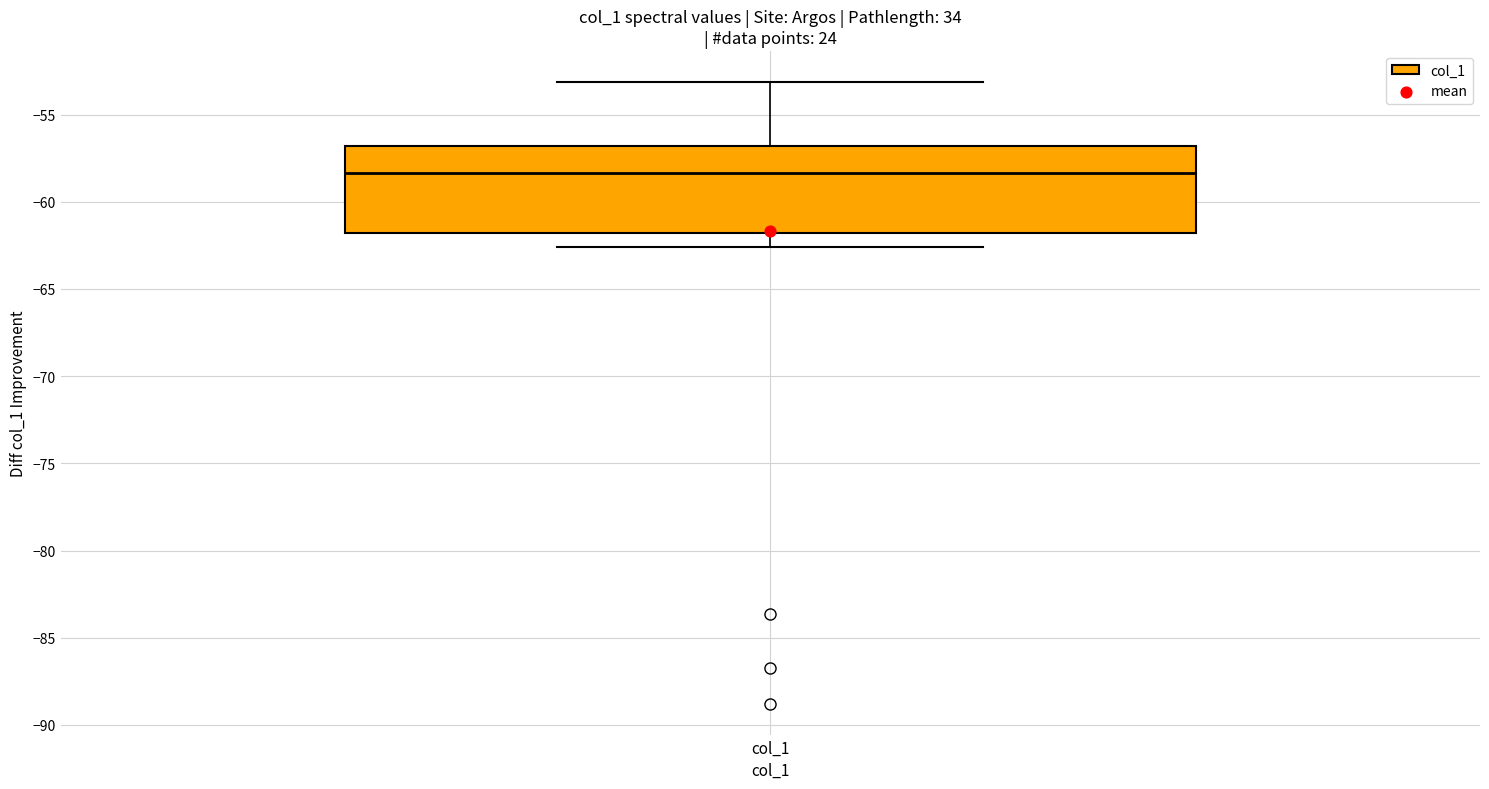

Where is the upper edge of the box for col_1 on the y-axis? The values are not printed on the chart, so give them approximately, as read against the axis.

-57.0